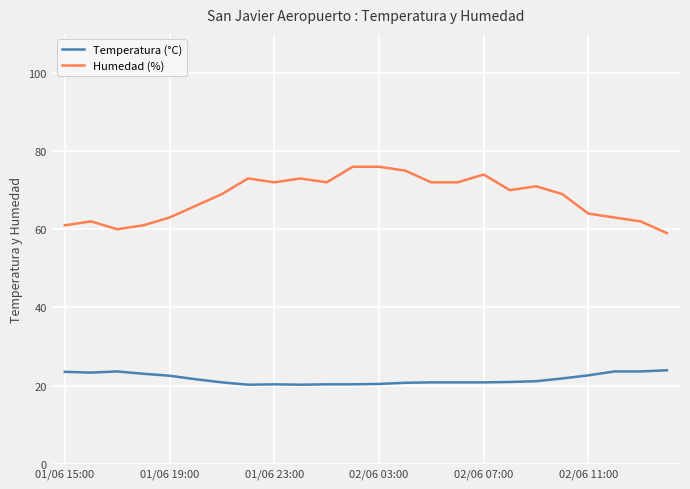

How many lines are shown in the chart?

2